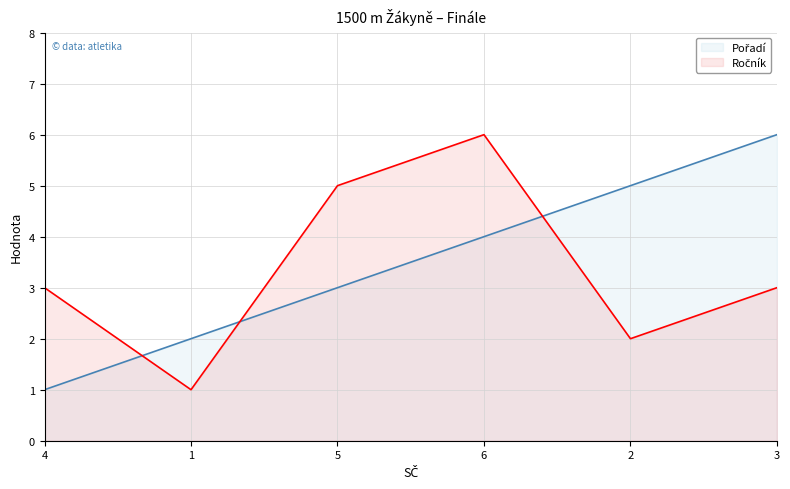

Between 4 and 2, which series saw the biggest shift?

Pořadí